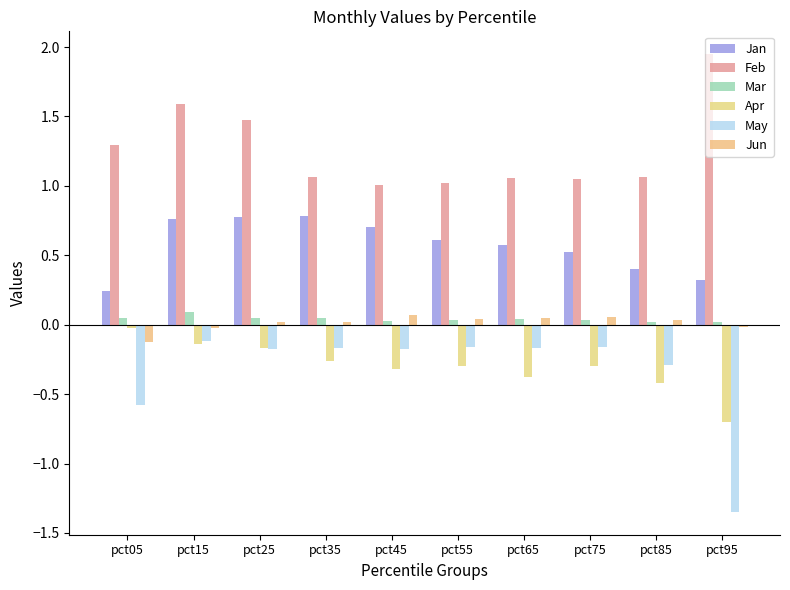

Does the chart contain stacked bars?

No